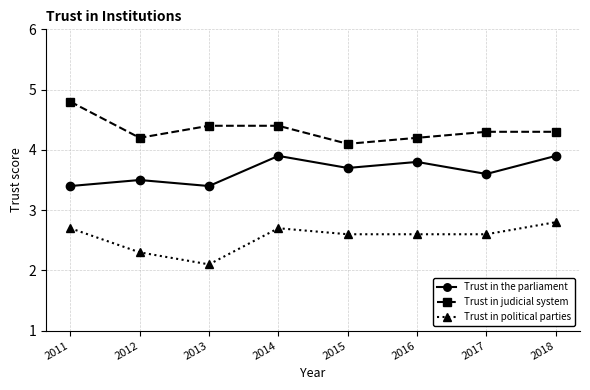

The Trust in political parties series shows 3.7 at 2015. True or false?

False